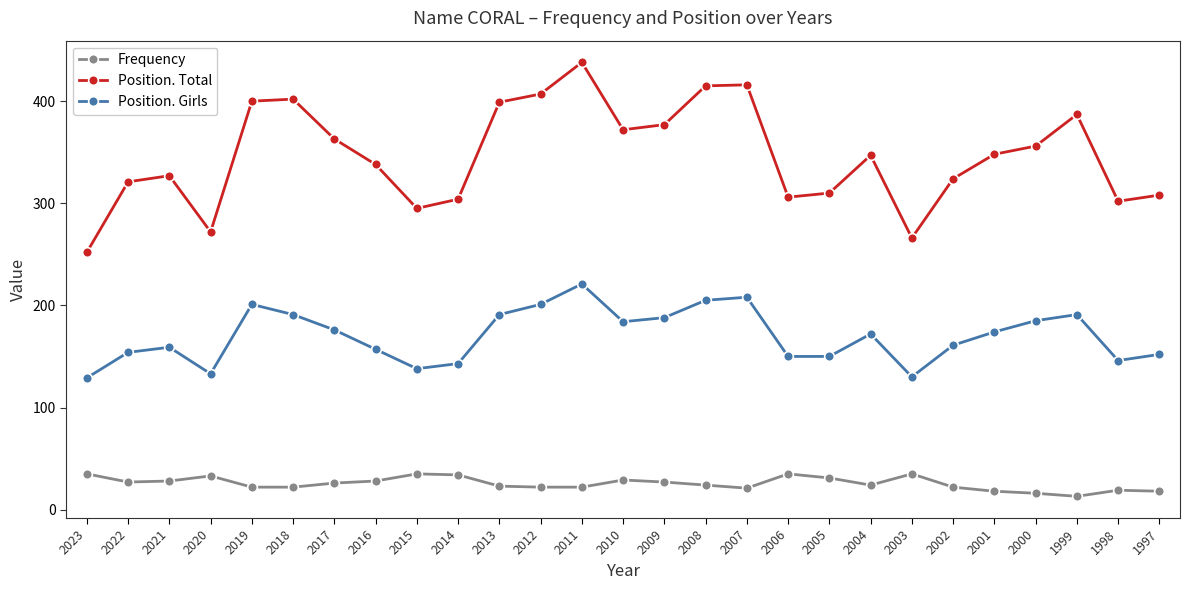

True or false: Position. Girls has more than 1 interior local peaks.

True